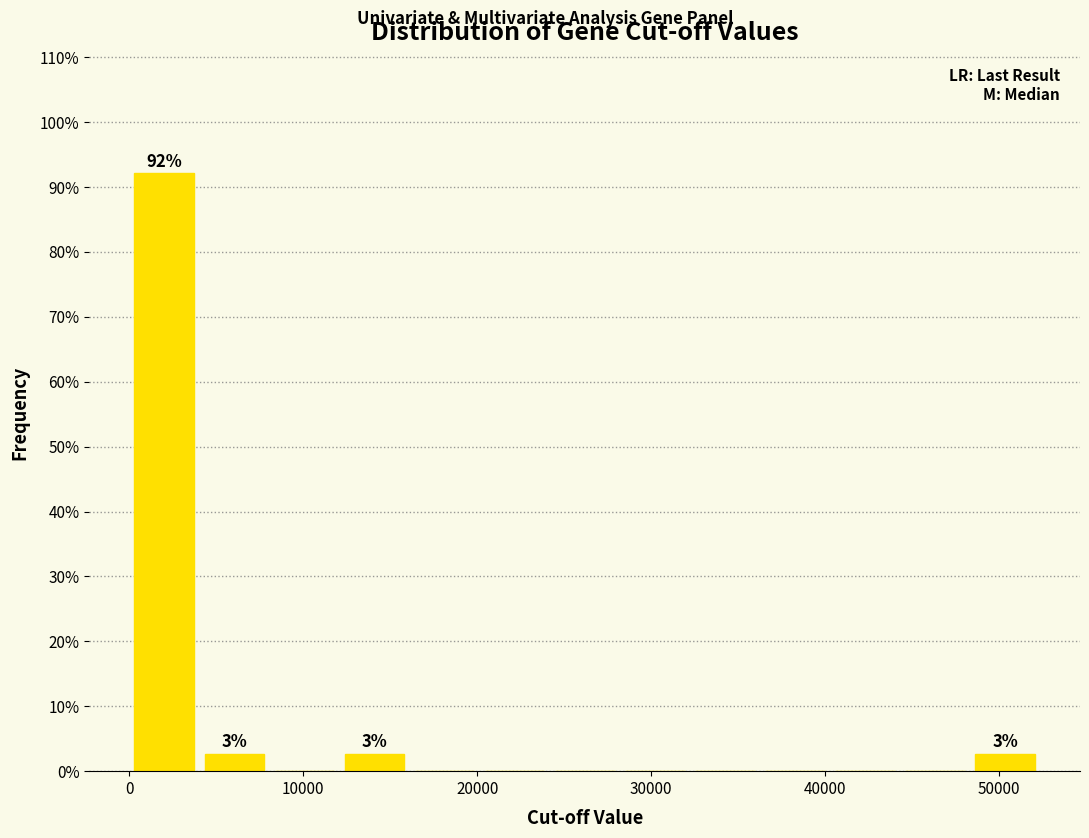

Which range on the x-axis has the tallest bar?

0 to 4000